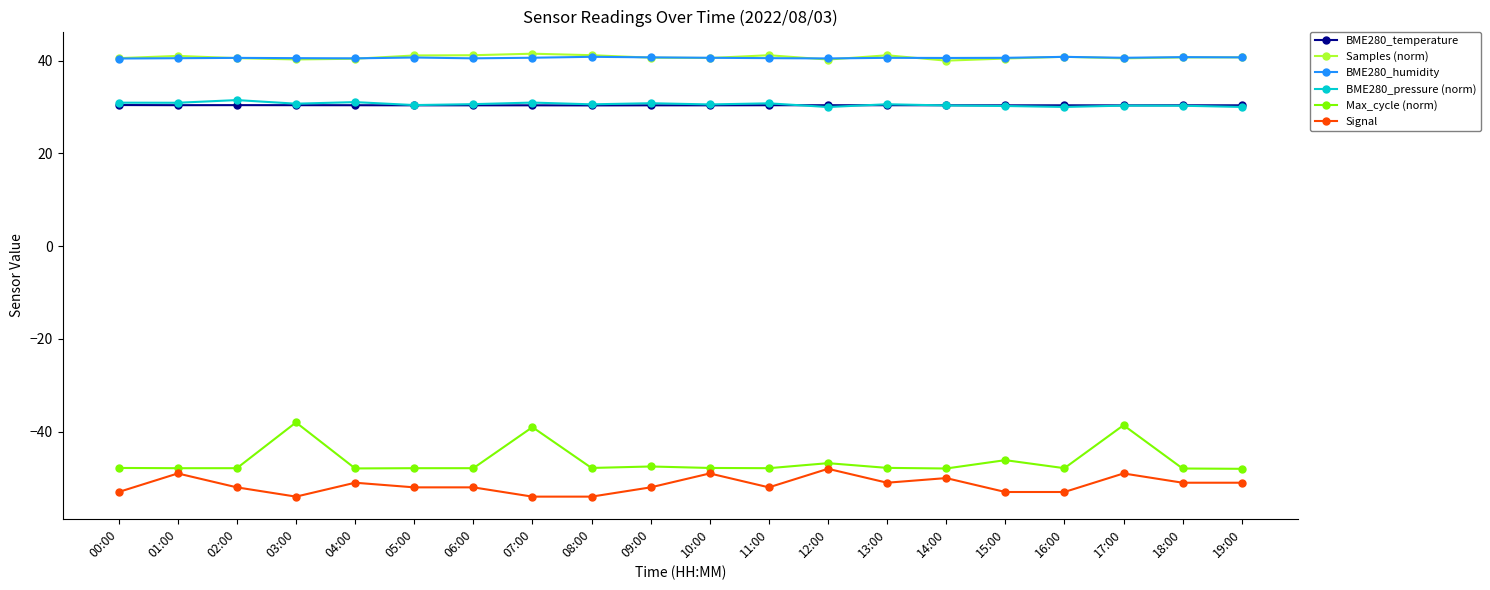

What position from the right is 18:00?

2